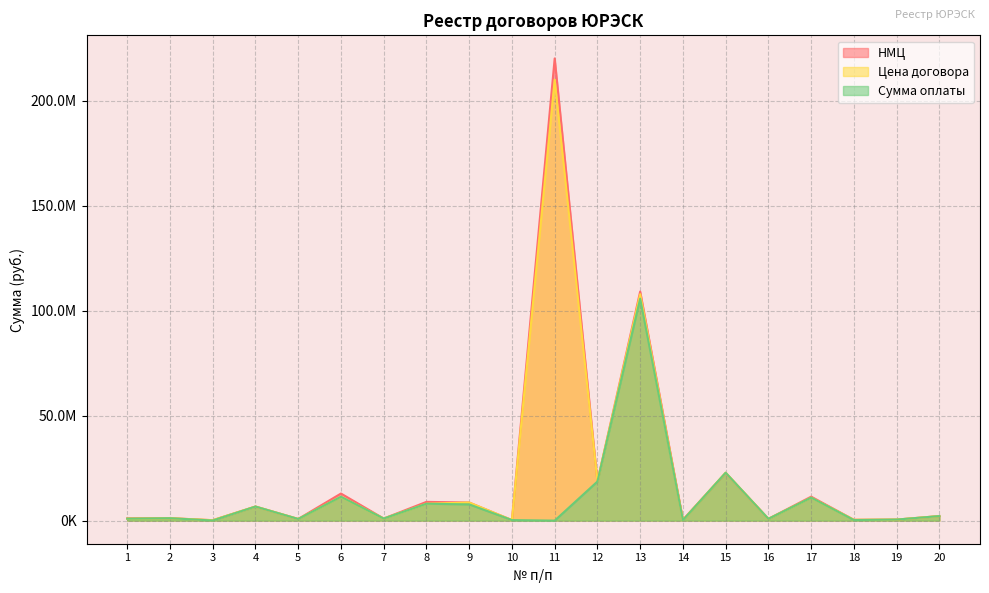

Between 10 and 2, which is larger?

2